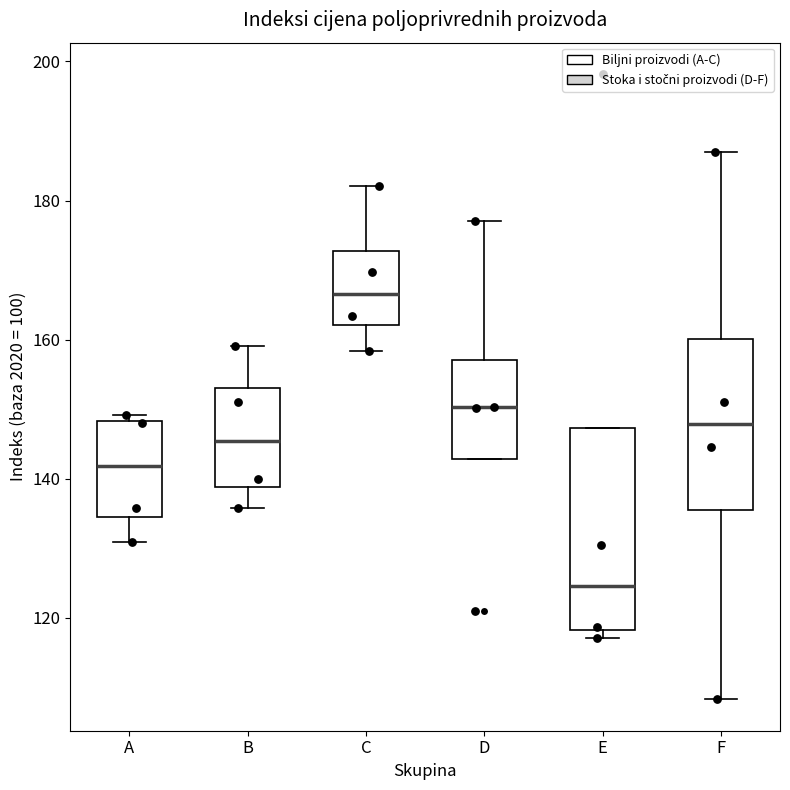

Which box's median line is the highest?

C